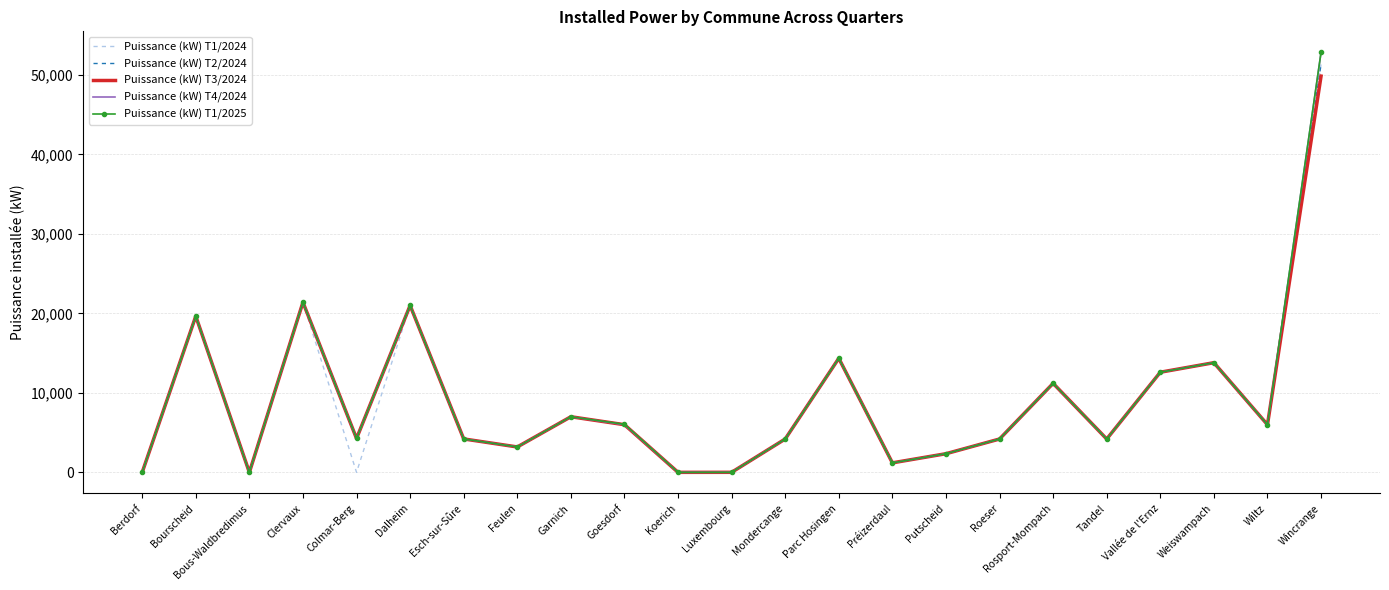

Is it true that Puissance (kW) T3/2024 equals 6000.0 at Wiltz?

True